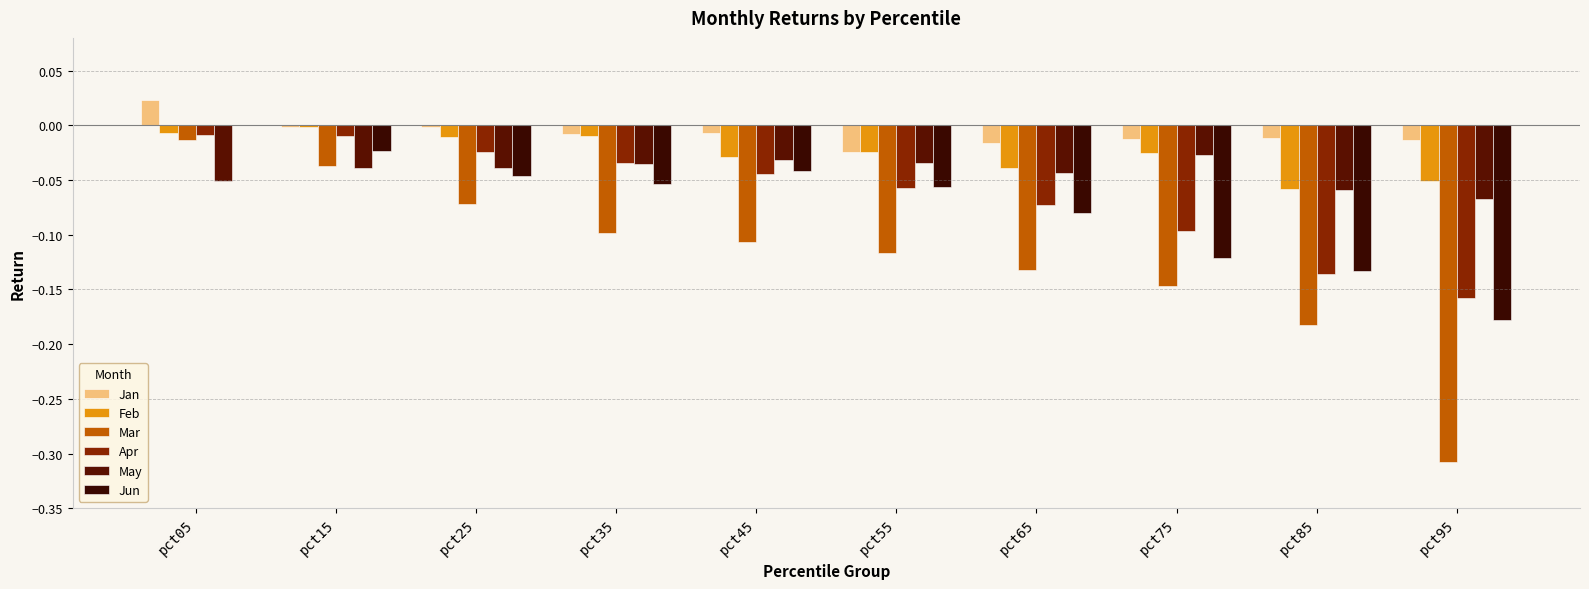

Reading left to right, list all the values displayed in this chart.

Jan: pct05=0.0	pct15=-0.0	pct25=-0.0	pct35=-0.0	pct45=-0.0	pct55=-0.0	pct65=-0.0	pct75=-0.0	pct85=-0.0	pct95=-0.0
Feb: pct05=-0.0	pct15=-0.0	pct25=-0.0	pct35=-0.0	pct45=-0.0	pct55=-0.0	pct65=-0.0	pct75=-0.0	pct85=-0.1	pct95=-0.1
Mar: pct05=-0.0	pct15=-0.0	pct25=-0.1	pct35=-0.1	pct45=-0.1	pct55=-0.1	pct65=-0.1	pct75=-0.1	pct85=-0.2	pct95=-0.3
Apr: pct05=-0.0	pct15=-0.0	pct25=-0.0	pct35=-0.0	pct45=-0.0	pct55=-0.1	pct65=-0.1	pct75=-0.1	pct85=-0.1	pct95=-0.2
May: pct05=-0.1	pct15=-0.0	pct25=-0.0	pct35=-0.0	pct45=-0.0	pct55=-0.0	pct65=-0.0	pct75=-0.0	pct85=-0.1	pct95=-0.1
Jun: pct05=0.0	pct15=-0.0	pct25=-0.0	pct35=-0.1	pct45=-0.0	pct55=-0.1	pct65=-0.1	pct75=-0.1	pct85=-0.1	pct95=-0.2